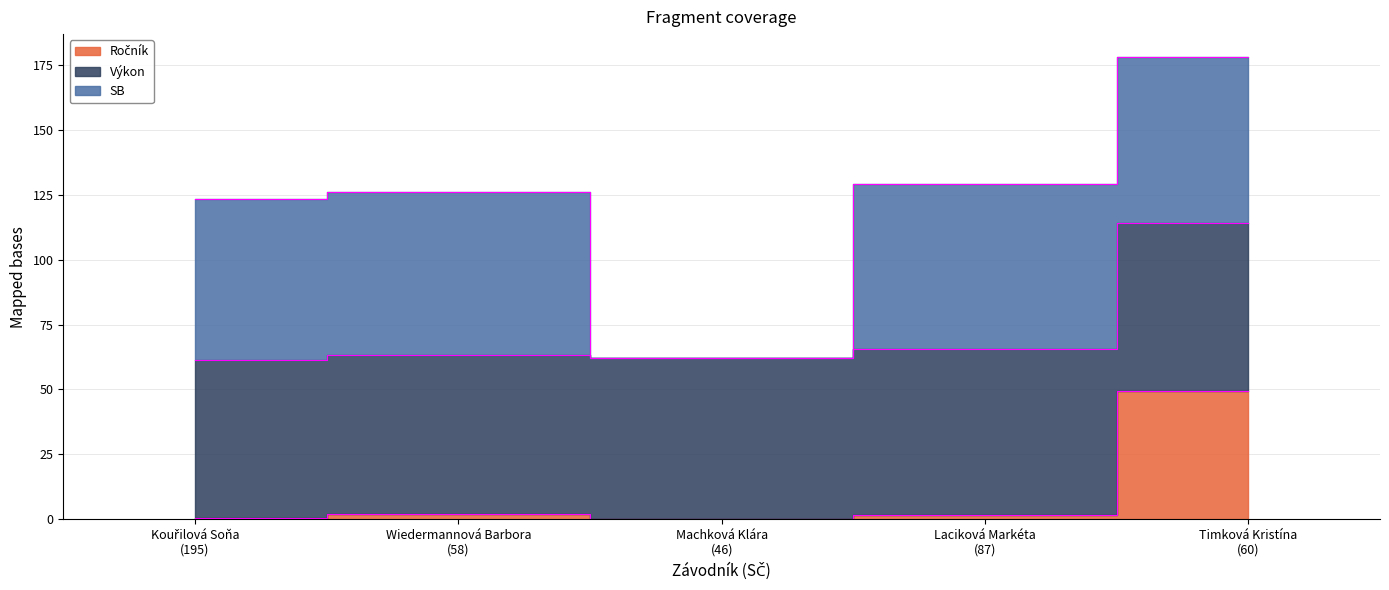

True or false: SB has a value of 107.2 at Kouřilová Soňa.

False